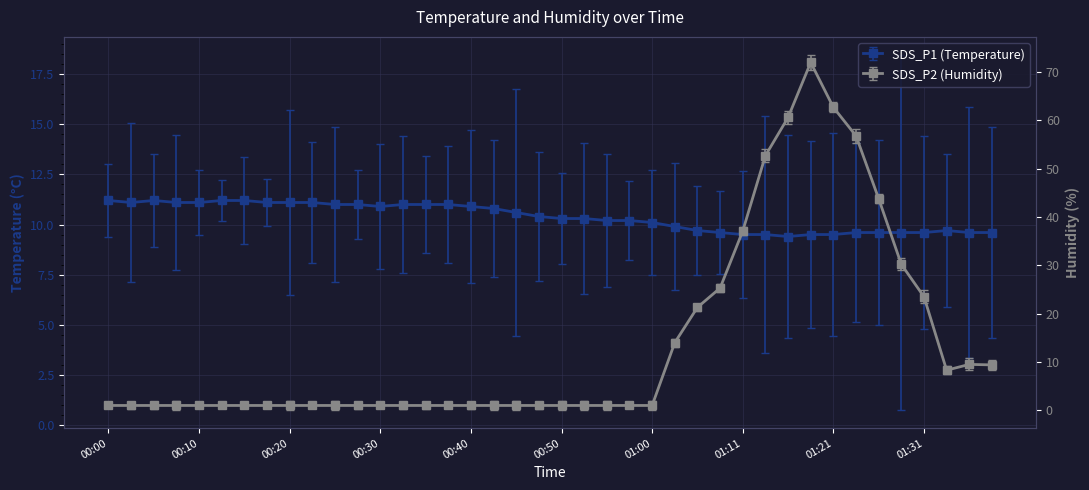

Reading left to right, list all the values displayed in this chart.

Temp: 00:00=11.2	00:02=11.1	00:05=11.2	00:07=11.1	00:10=11.1	00:12=11.2	00:15=11.2	00:18=11.1	00:20=11.1	00:23=11.1	00:25=11.0	00:28=11.0	00:30=10.9	00:33=11.0	00:35=11.0	00:38=11.0	00:40=10.9	00:43=10.8	00:45=10.6	00:48=10.4	00:50=10.3	00:53=10.3	00:55=10.2	00:58=10.2	01:00=10.1	01:03=9.9	01:05=9.7	01:08=9.6	01:11=9.5	01:13=9.5	01:16=9.4	01:18=9.5	01:21=9.5	01:23=9.6	01:26=9.6	01:28=9.6	01:31=9.6	01:33=9.7	01:36=9.6	01:38=9.6
Humidity: 00:00=1.0	00:02=1.0	00:05=1.0	00:07=1.0	00:10=1.0	00:12=1.0	00:15=1.0	00:18=1.0	00:20=1.0	00:23=1.0	00:25=1.0	00:28=1.0	00:30=1.0	00:33=1.0	00:35=1.0	00:38=1.0	00:40=1.0	00:43=1.0	00:45=1.0	00:48=1.0	00:50=1.0	00:53=1.0	00:55=1.0	00:58=1.0	01:00=1.0	01:03=14.0	01:05=21.3	01:08=25.3	01:11=37.1	01:13=52.7	01:16=60.6	01:18=72.0	01:21=62.7	01:23=56.8	01:26=43.8	01:28=30.2	01:31=23.5	01:33=8.3	01:36=9.5	01:38=9.4